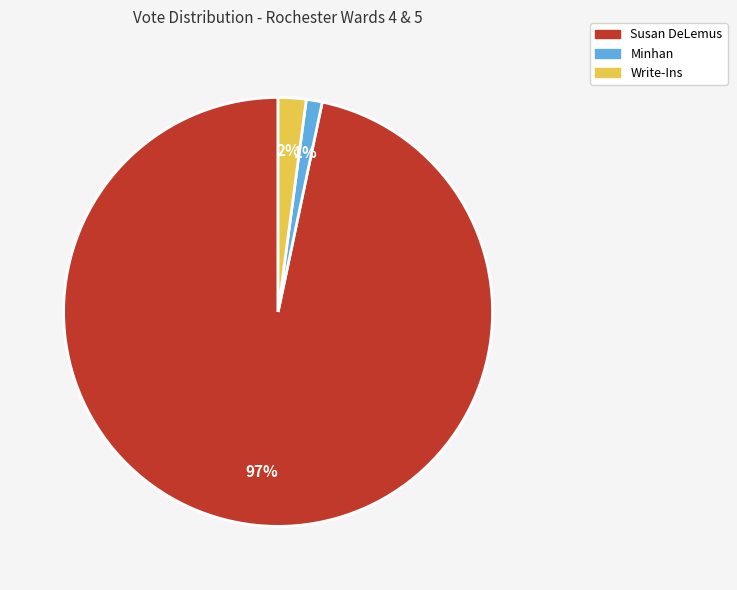

Combined, do Write-Ins and Minhan account for over 50%?

No